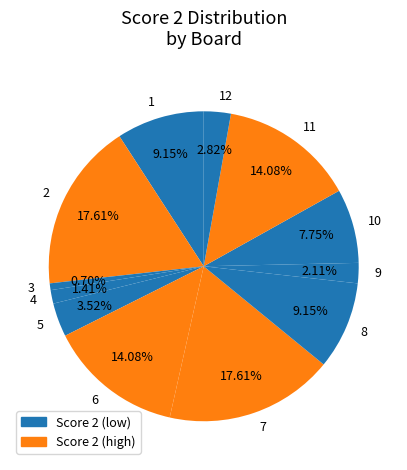

Is 12 the majority of the pie?

No